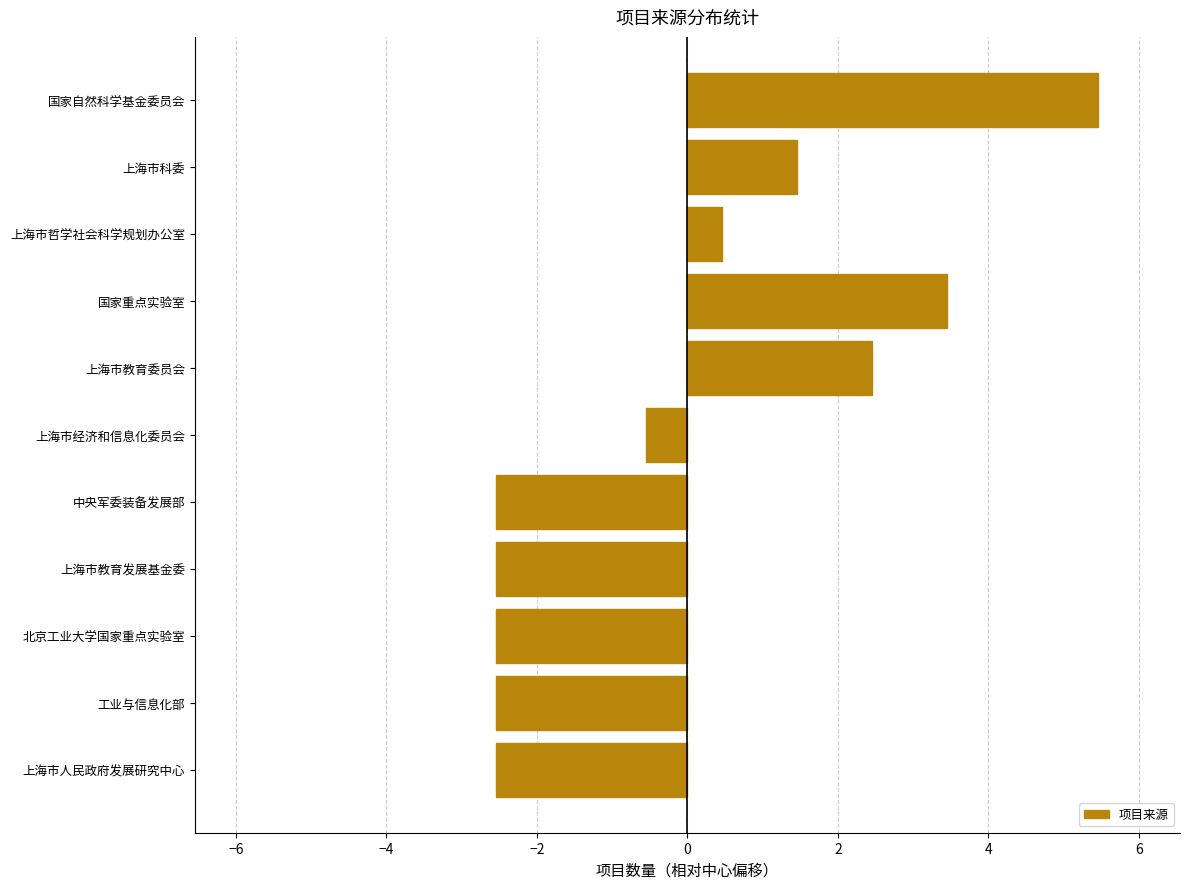

The chart shows a value of -4.0 at 中央军委装备发展部. True or false?

False